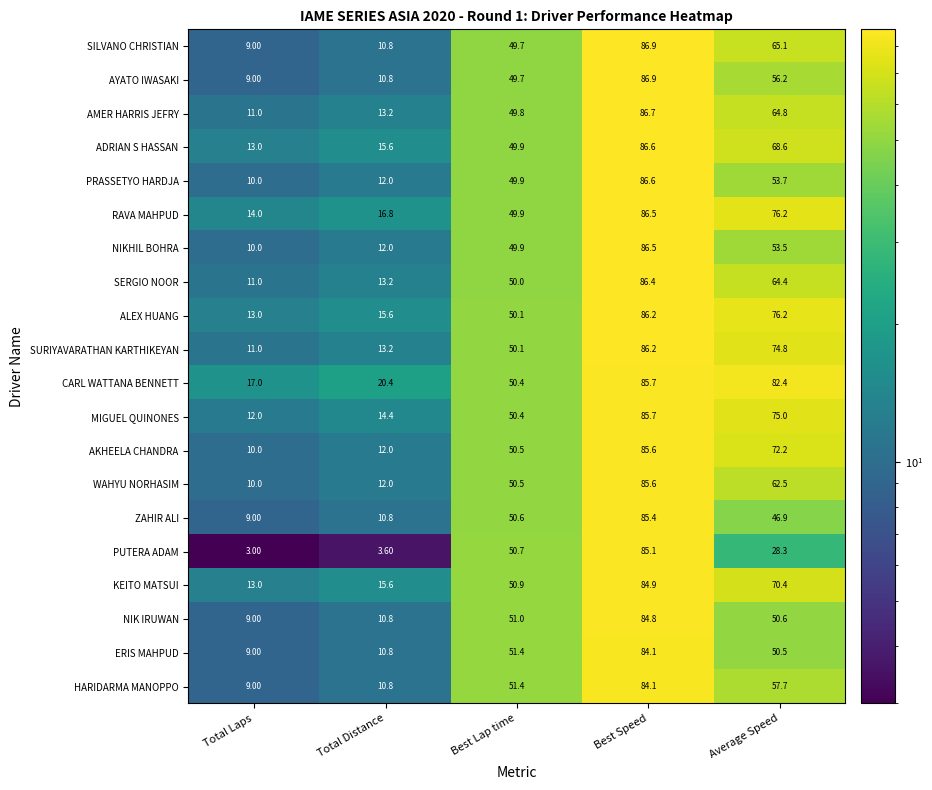

What is the total value across all series at Best Speed?

1716.5